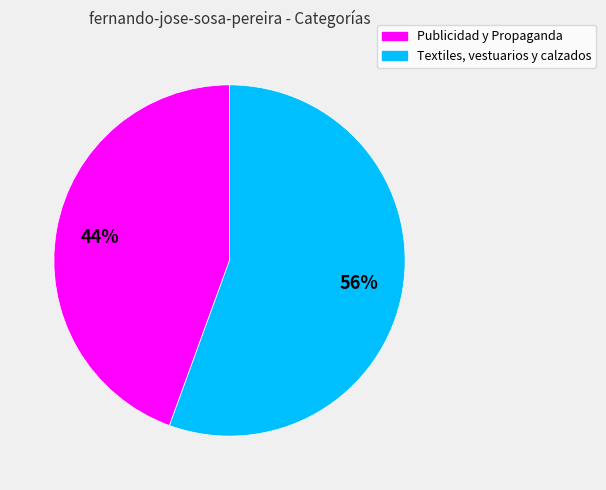

Is it true that Textiles, vestuarios y calzados is 68% of the pie?

False